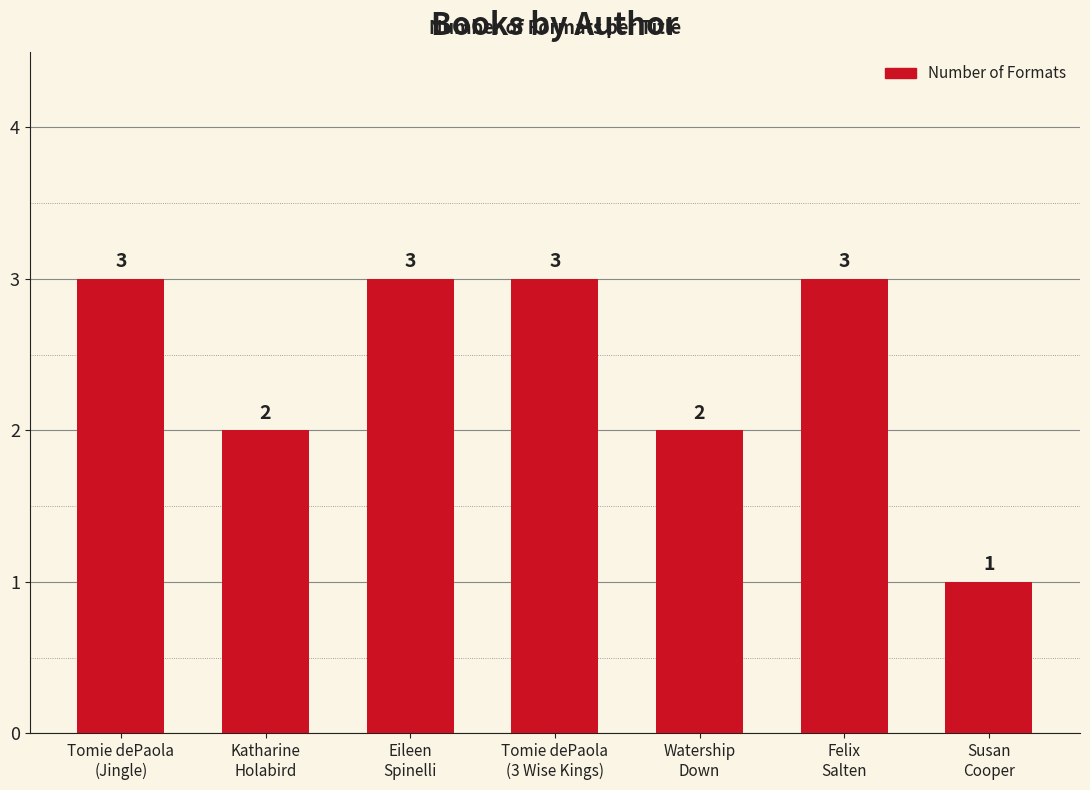

What is the label of the 5th bar from the right?

Eileen
Spinelli